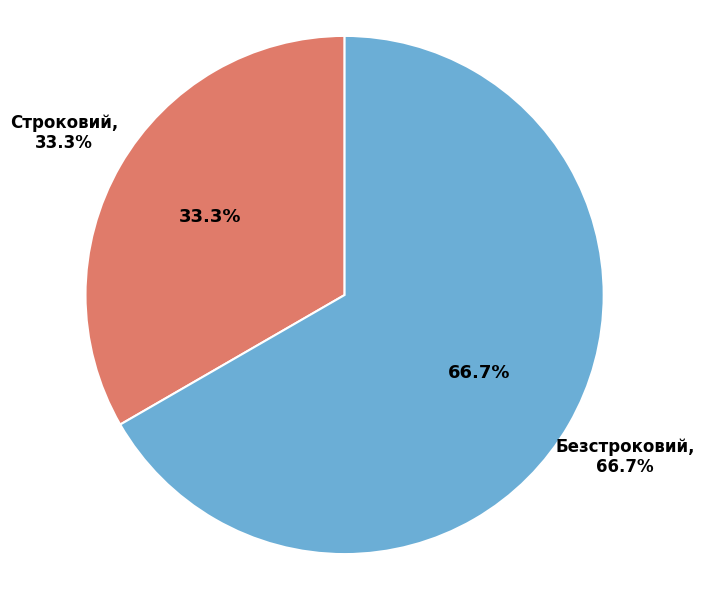

True or false: Безстроковий accounts for 67% of the total.

True